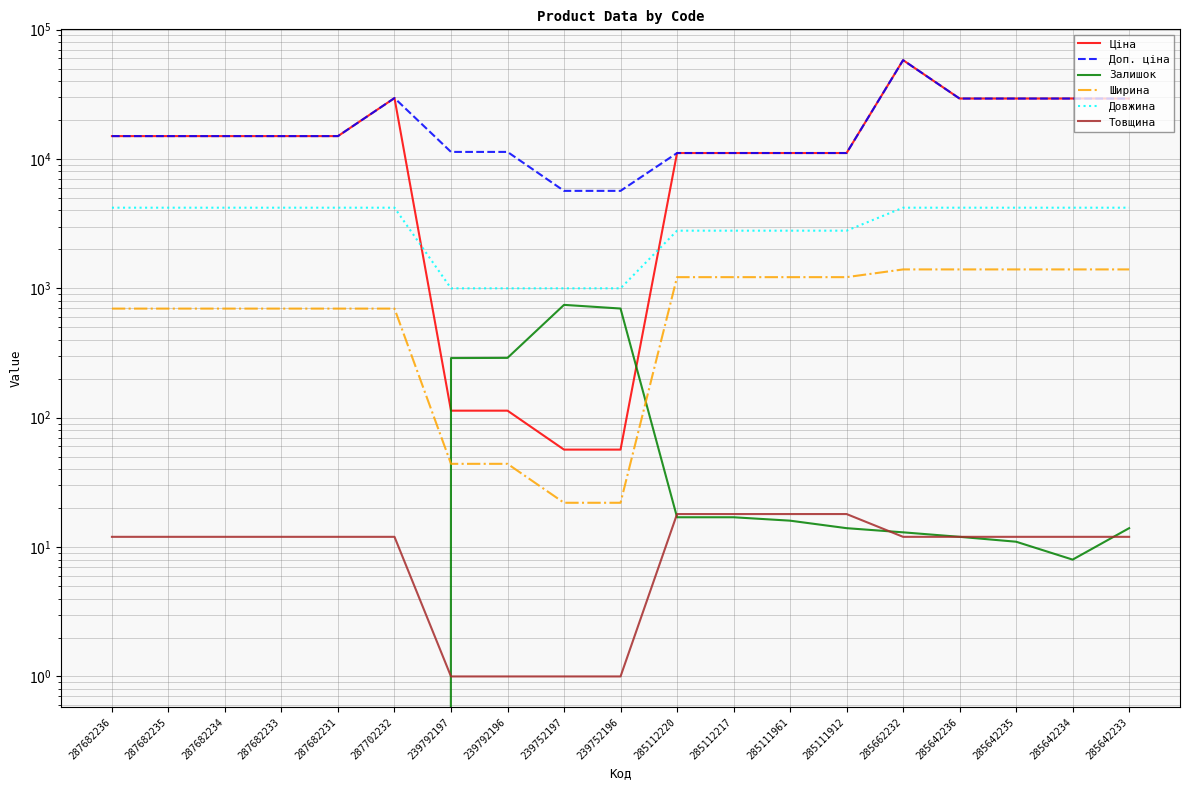

Reading left to right, what are all the values shown in this chart?

Ціна: 287682236=15019.2	287682235=15019.2	287682234=15019.2	287682233=15019.2	287682231=15019.2	287702232=29548.9	239792197=113.3	239792196=113.3	239752197=56.7	239752196=56.7	285112220=11113.6	285112217=11113.6	285111961=11113.6	285111912=11113.6	285662232=58037.0	285642236=29294.9	285642235=29294.9	285642234=29294.9	285642233=29294.9
Доп. ціна: 287682236=15019.2	287682235=15019.2	287682234=15019.2	287682233=15019.2	287682231=15019.2	287702232=29548.9	239792197=11334.0	239792196=11334.0	239752197=5667.0	239752196=5667.0	285112220=11113.6	285112217=11113.6	285111961=11113.6	285111912=11113.6	285662232=58037.0	285642236=29294.9	285642235=29294.9	285642234=29294.9	285642233=29294.9
Залишок: 287682236=0.0	287682235=0.0	287682234=0.0	287682233=0.0	287682231=0.0	287702232=0.0	239792197=289.0	239792196=290.0	239752197=745.0	239752196=698.0	285112220=17.0	285112217=17.0	285111961=16.0	285111912=14.0	285662232=13.0	285642236=12.0	285642235=11.0	285642234=8.0	285642233=14.0
Ширина: 287682236=697.0	287682235=697.0	287682234=697.0	287682233=697.0	287682231=697.0	287702232=697.0	239792197=44.0	239792196=44.0	239752197=22.0	239752196=22.0	285112220=1220.0	285112217=1220.0	285111961=1220.0	285111912=1220.0	285662232=1400.0	285642236=1400.0	285642235=1400.0	285642234=1400.0	285642233=1400.0
Довжина: 287682236=4200.0	287682235=4200.0	287682234=4200.0	287682233=4200.0	287682231=4200.0	287702232=4200.0	239792197=1000.0	239792196=1000.0	239752197=1000.0	239752196=1000.0	285112220=2790.0	285112217=2790.0	285111961=2790.0	285111912=2790.0	285662232=4200.0	285642236=4200.0	285642235=4200.0	285642234=4200.0	285642233=4200.0
Товщина: 287682236=12.0	287682235=12.0	287682234=12.0	287682233=12.0	287682231=12.0	287702232=12.0	239792197=1.0	239792196=1.0	239752197=1.0	239752196=1.0	285112220=18.0	285112217=18.0	285111961=18.0	285111912=18.0	285662232=12.0	285642236=12.0	285642235=12.0	285642234=12.0	285642233=12.0